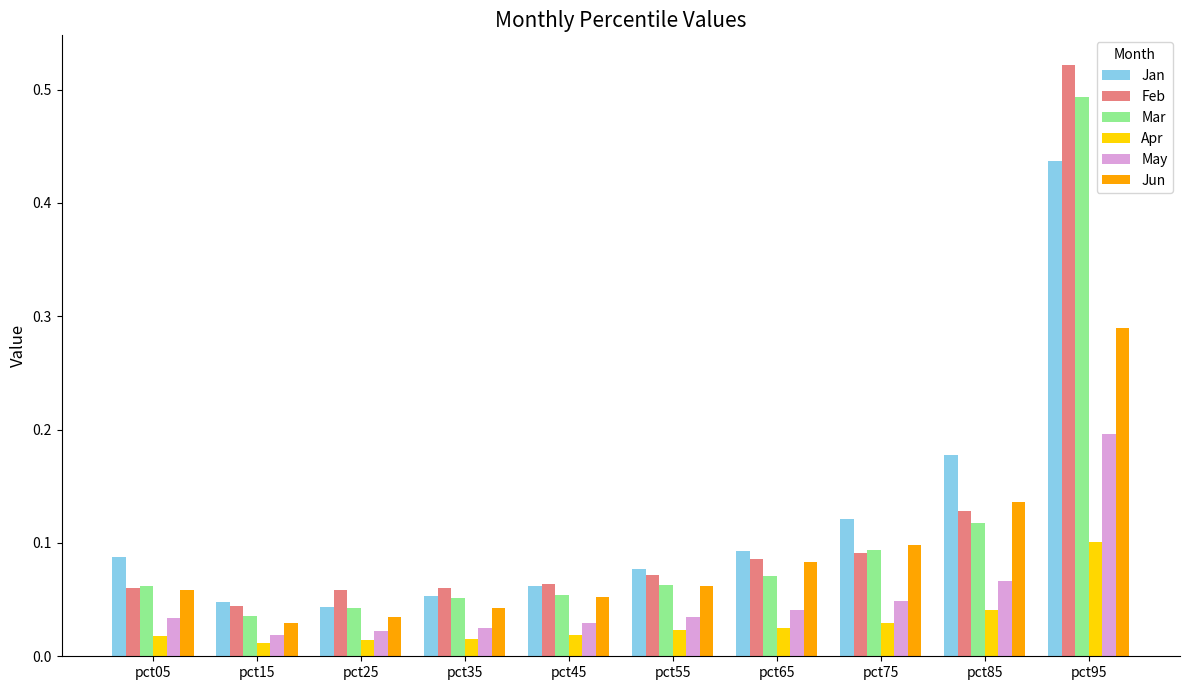

At which label does Apr reach its peak?

pct95